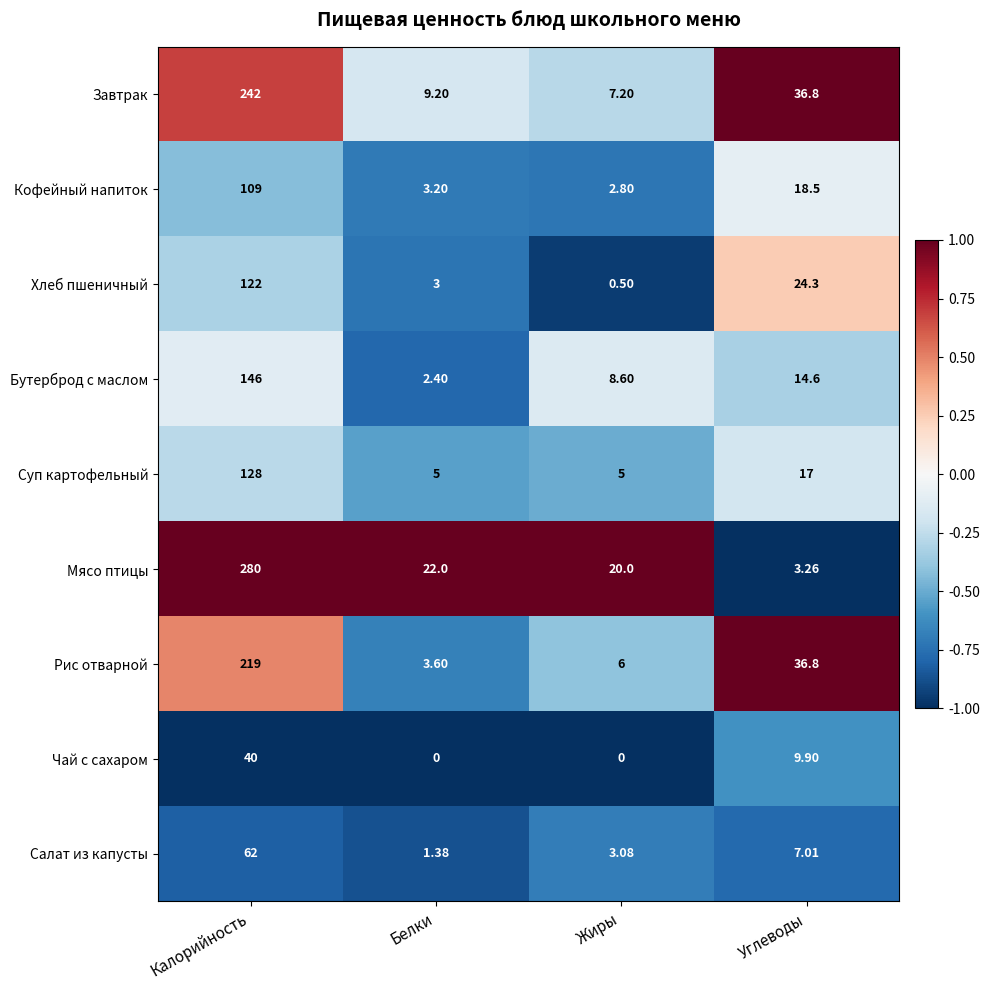

At which category is the sum across all series the highest?

Калорийность